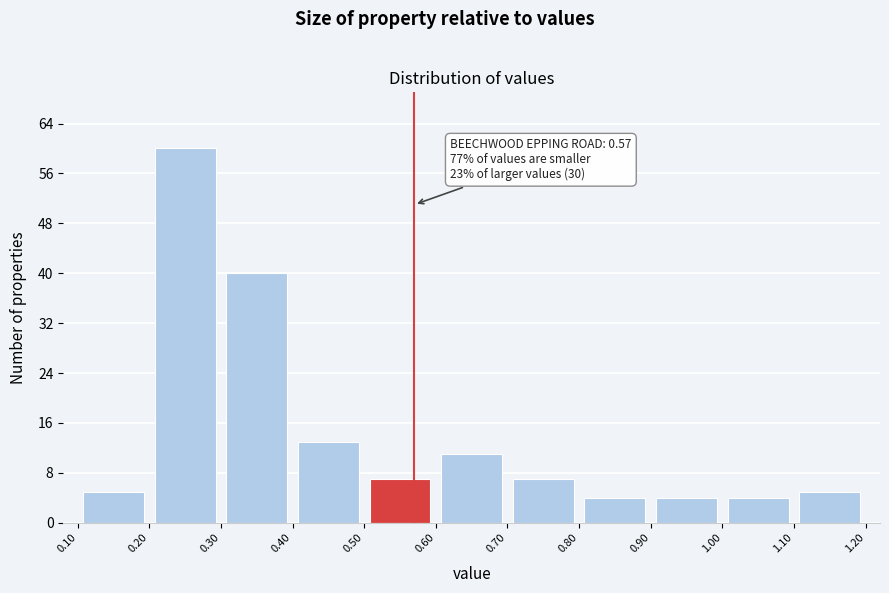

Over which range of the x-axis is the bar tallest?

0.20 to 0.30